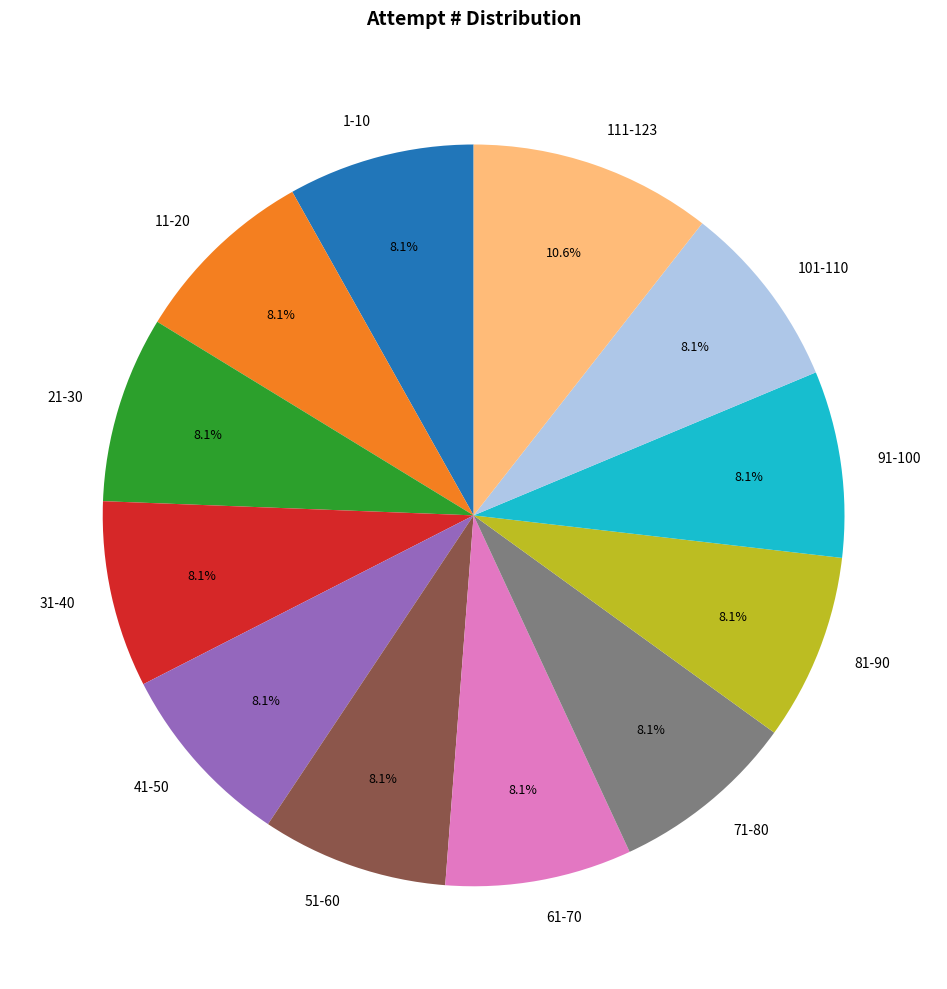

To the nearest percent, what is the combined percentage of 51-60 and 91-100?

16%